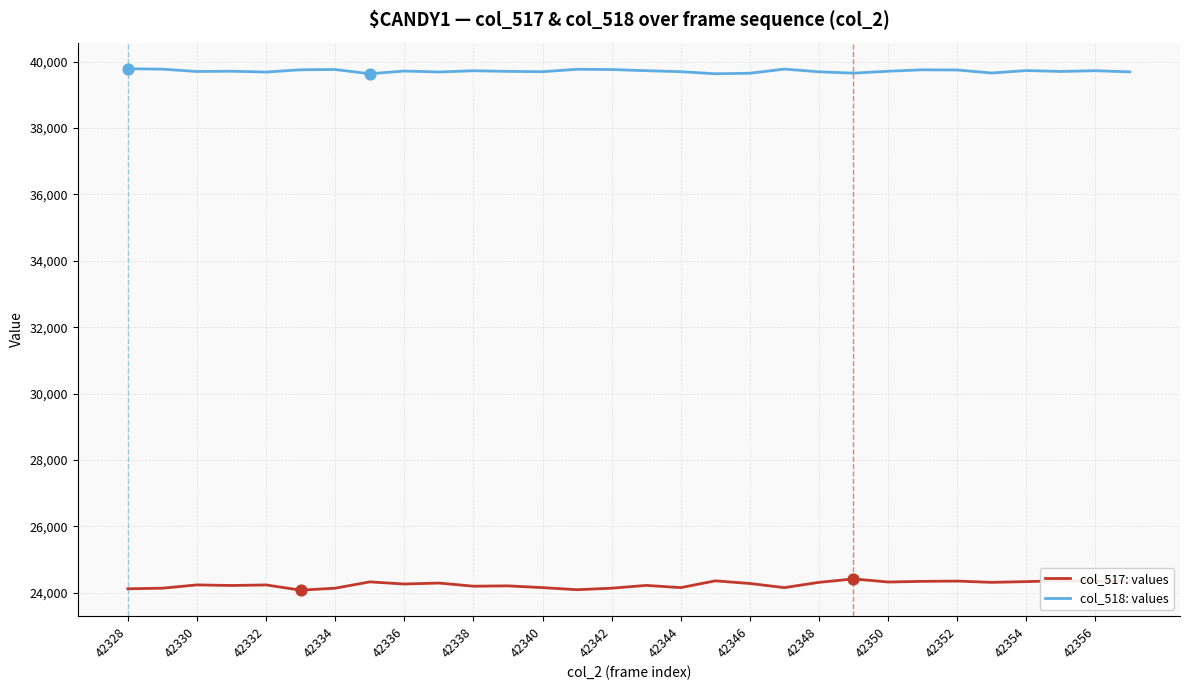

Which series has the widest spread of values?

col_517: values